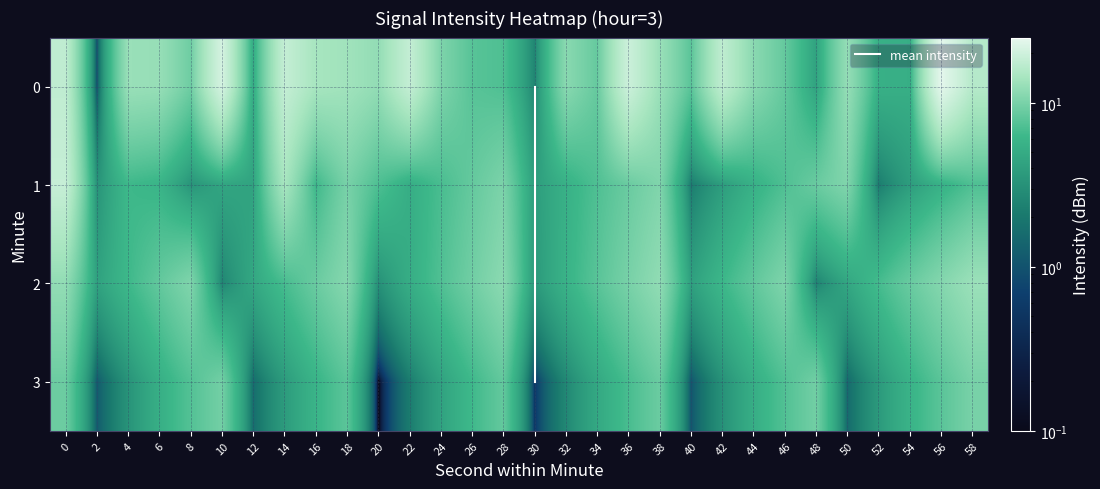

Reading right to left, list all the values displayed in this chart.

0: 58=16.2	56=24.1	54=5.3	52=5.5	50=12.4	48=4.3	46=8.5	44=11.4	42=17.5	40=7.9	38=12.9	36=19.5	34=8.6	32=11.3	30=2.6	28=7.2	26=7.7	24=10.3	22=18.2	20=12.2	18=13.6	16=14.3	14=18.3	12=5.1	10=21.0	8=9.2	6=12.6	4=12.8	2=0.9	0=17.6
1: 58=7.2	56=5.5	54=3.9	52=2.2	50=10.5	48=8.9	46=7.2	44=5.5	42=3.9	40=2.2	38=10.5	36=8.9	34=7.2	32=5.5	30=3.9	28=10.2	26=8.5	24=6.9	22=5.2	20=7.1	18=9.9	16=6.3	14=14.4	12=4.4	10=4.5	8=3.3	6=5.9	4=6.3	2=3.2	0=18.5
2: 58=13.0	56=10.9	54=8.8	52=6.7	50=4.6	48=2.5	46=10.4	44=8.3	42=6.2	40=4.1	38=12.0	36=9.9	34=7.8	32=5.7	30=3.6	28=11.5	26=9.4	24=7.3	22=5.2	20=3.1	18=11.0	16=8.9	14=6.8	12=4.7	10=2.6	8=10.5	6=8.4	4=6.3	2=4.2	0=12.1
3: 58=10.0	56=7.8	54=5.8	52=3.7	50=1.5	48=9.5	46=7.3	44=5.2	42=3.2	40=1.0	38=9.0	36=6.8	34=4.8	32=2.7	30=0.5	28=8.5	26=6.3	24=4.2	22=2.2	20=0.0	18=8.0	16=5.8	14=3.8	12=1.7	10=9.5	8=7.5	6=5.3	4=3.2	2=1.2	0=9.0